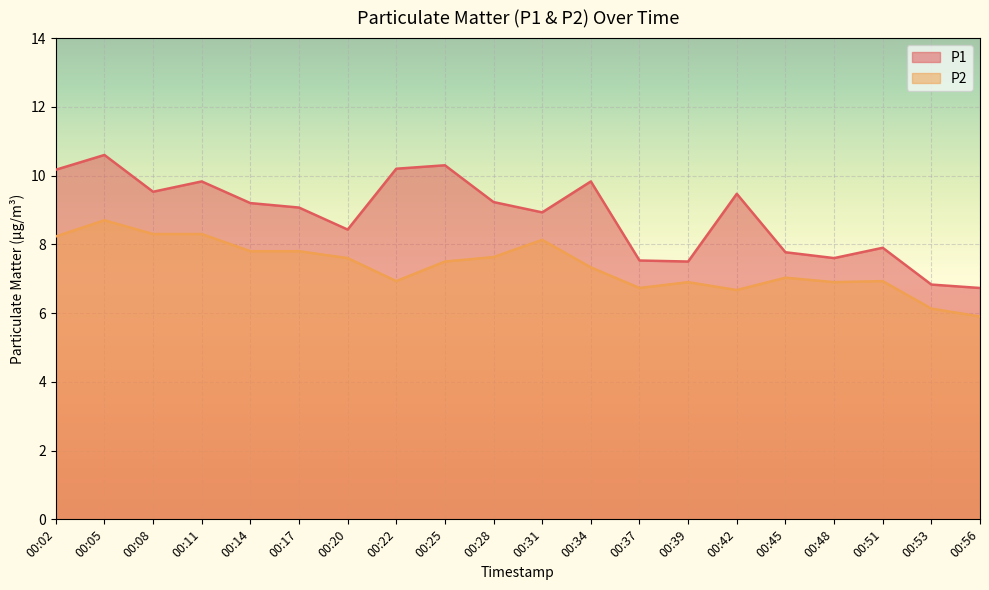

Reading left to right, what are all the values shown in this chart?

P1: 00:02=10.2	00:05=10.6	00:08=9.5	00:11=9.8	00:14=9.2	00:17=9.1	00:20=8.4	00:22=10.2	00:25=10.3	00:28=9.2	00:31=8.9	00:34=9.8	00:37=7.5	00:39=7.5	00:42=9.5	00:45=7.8	00:48=7.6	00:51=7.9	00:53=6.8	00:56=6.7
P2: 00:02=8.2	00:05=8.7	00:08=8.3	00:11=8.3	00:14=7.8	00:17=7.8	00:20=7.6	00:22=6.9	00:25=7.5	00:28=7.6	00:31=8.1	00:34=7.3	00:37=6.7	00:39=6.9	00:42=6.7	00:45=7.0	00:48=6.9	00:51=6.9	00:53=6.1	00:56=5.9